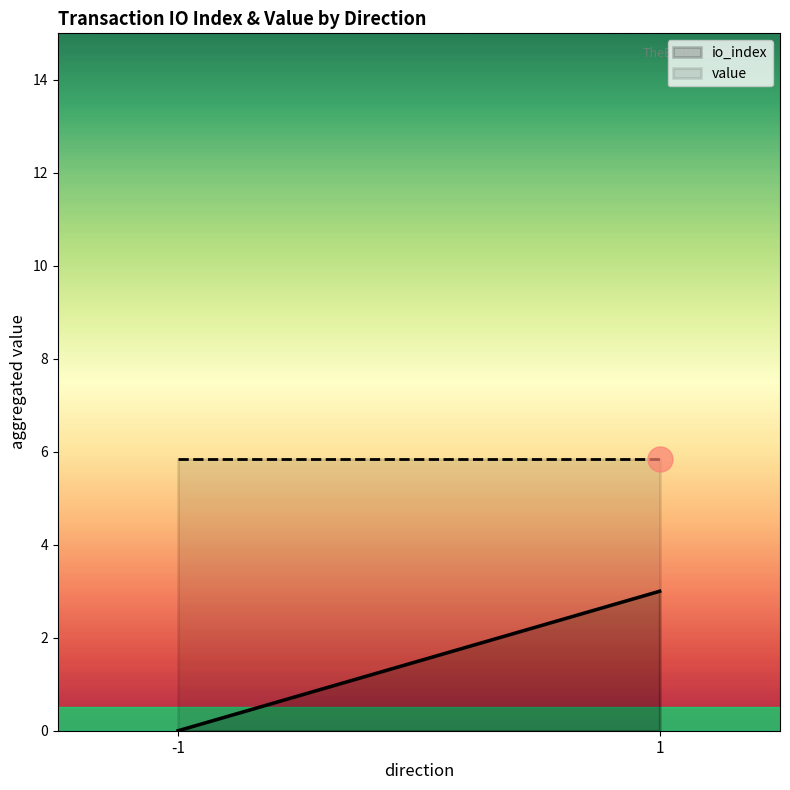

What are all the series names shown in the legend?

io_index, value